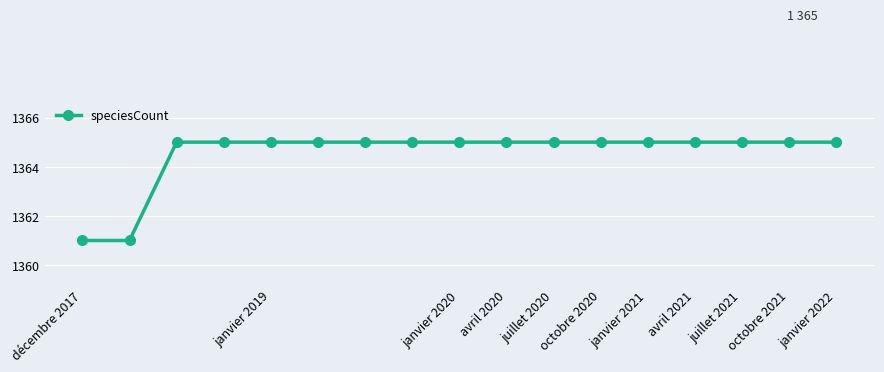

What is the smallest value displayed?

1361